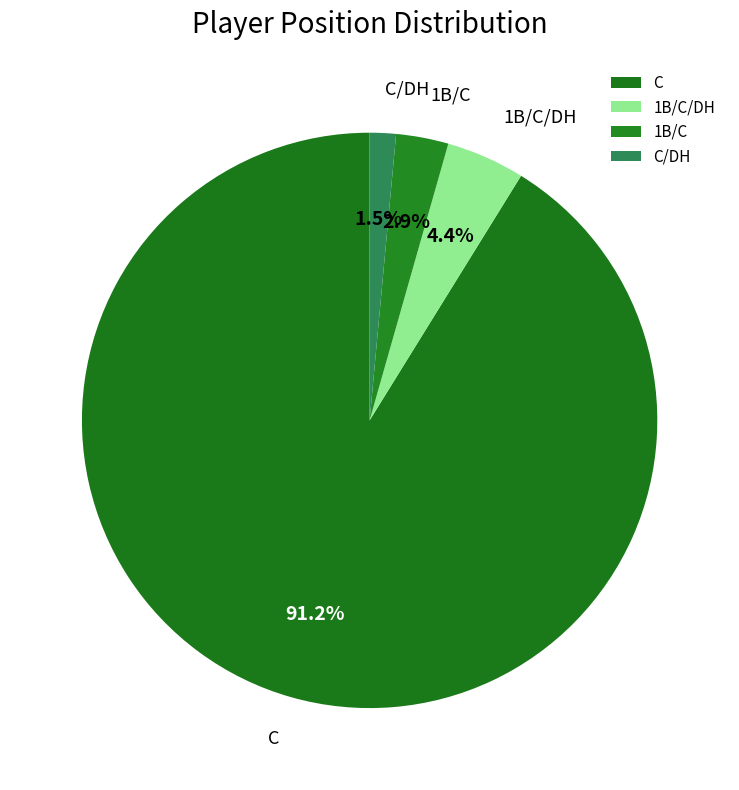

Is C/DH the majority of the pie?

No